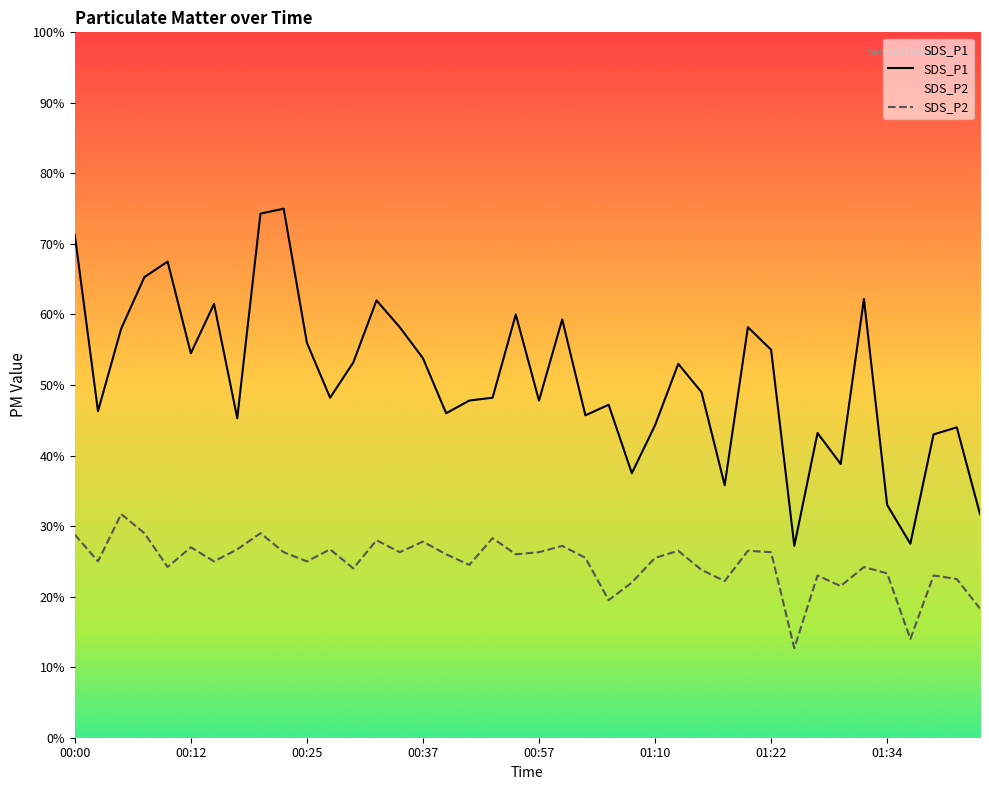

The SDS_P2 series shows 1.4 at 00:39. True or false?

False